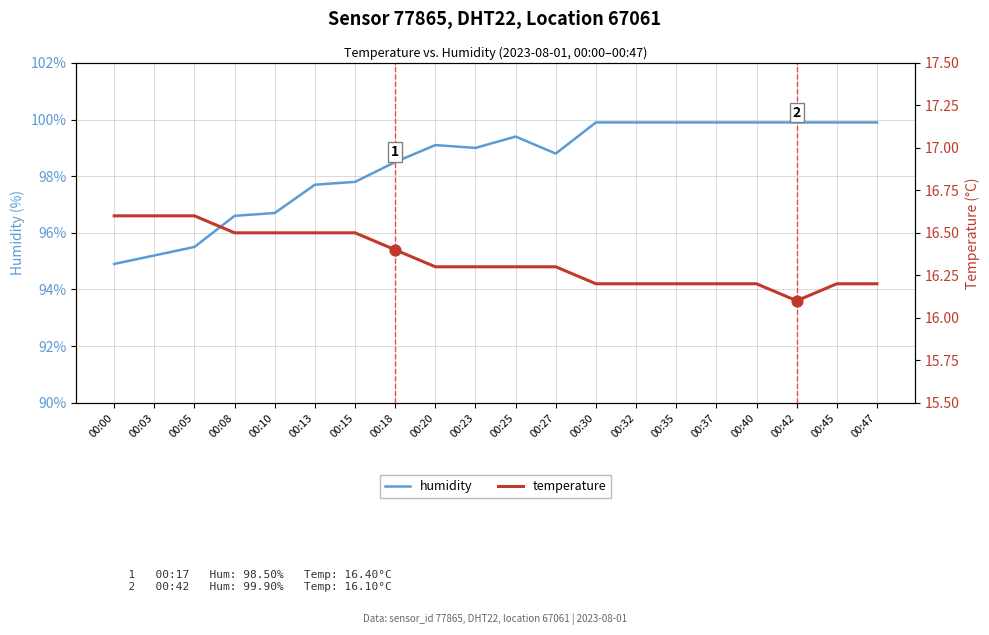

At which category is the sum across all series the highest?

00:30